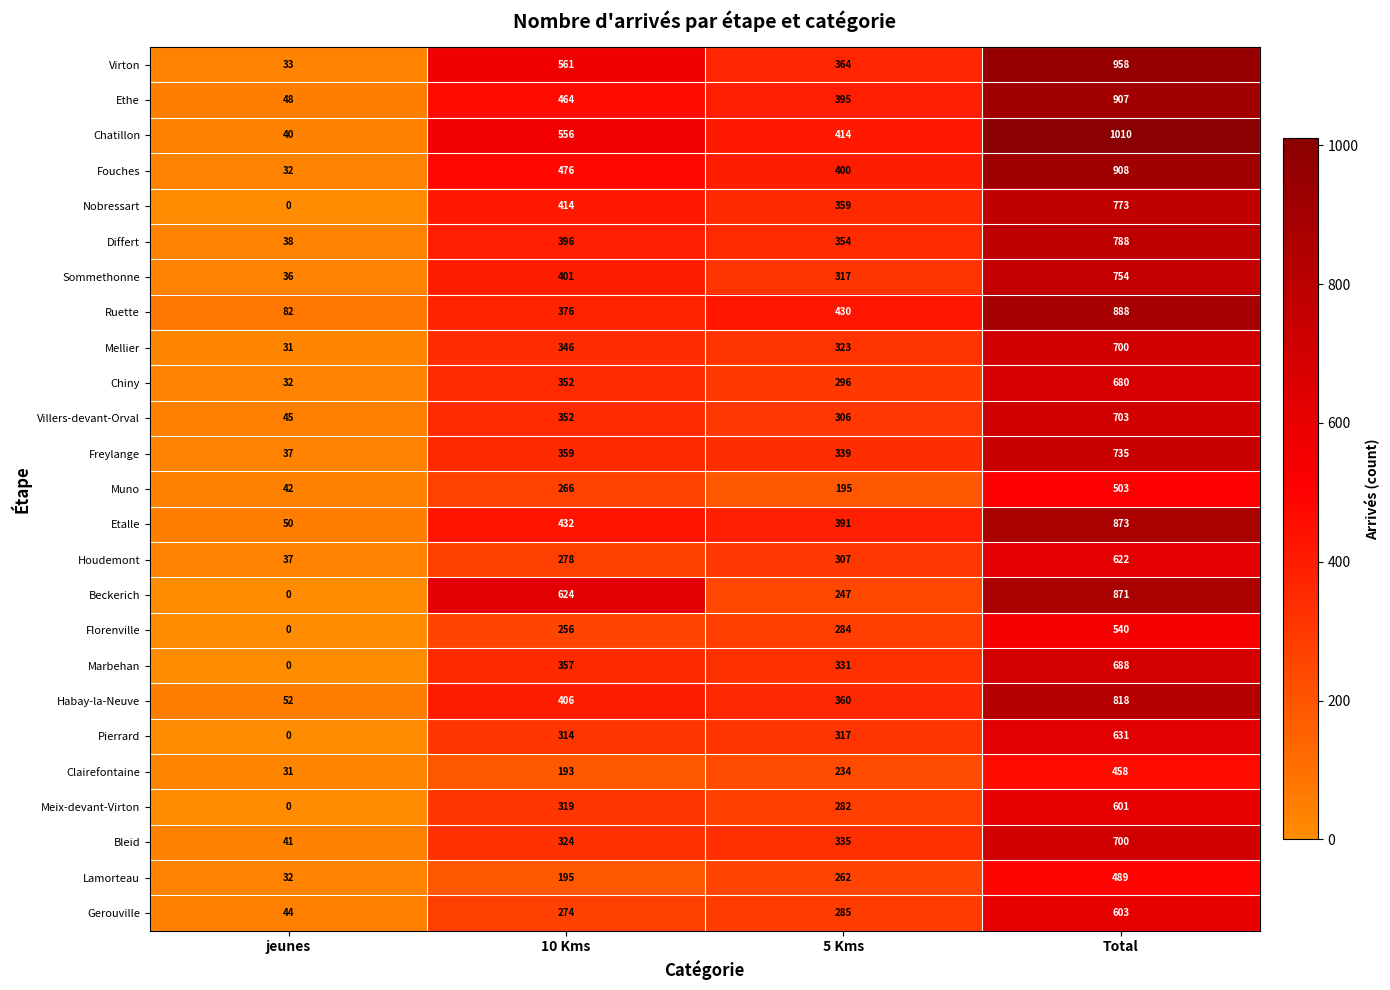

Between 10 Kms and 5 Kms, which series saw the biggest shift?

Beckerich